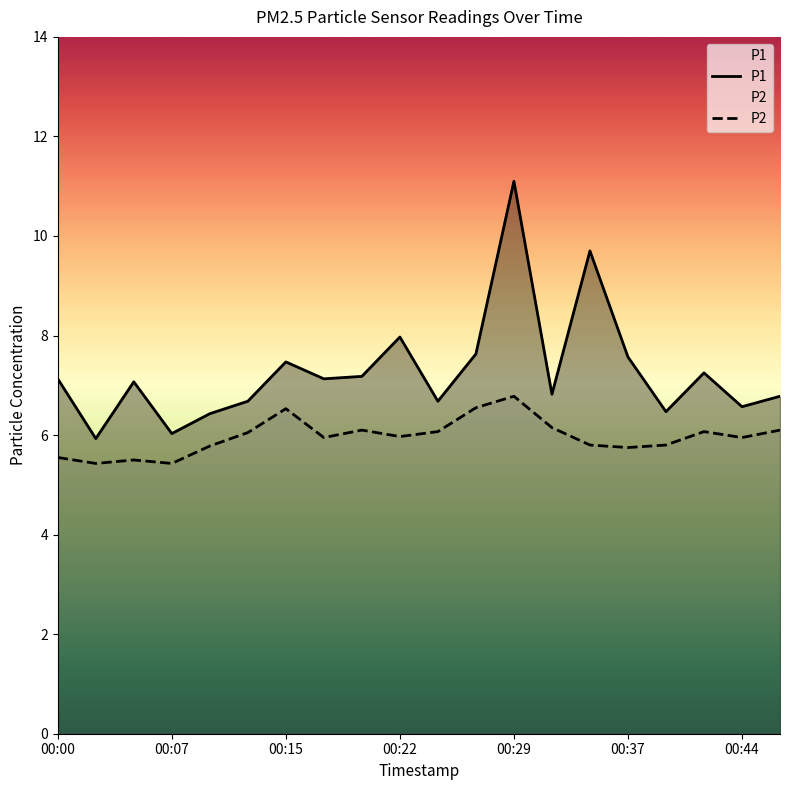

At which category does the chart reach its peak across all series?

00:29